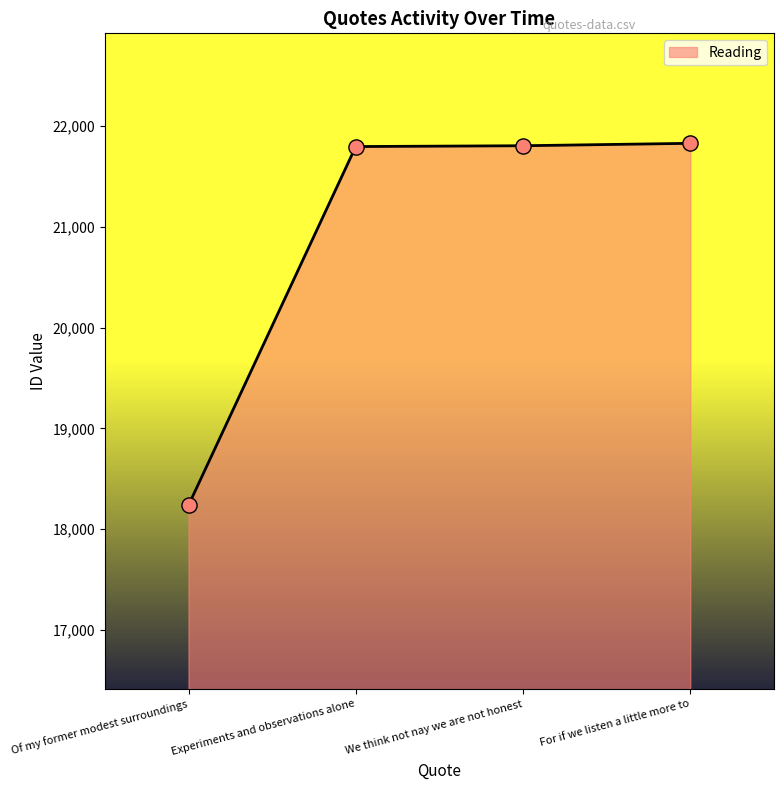

Approximately how many times larger is the value at For if we listen a little more to compared to Of my former modest surroundings?

1.2